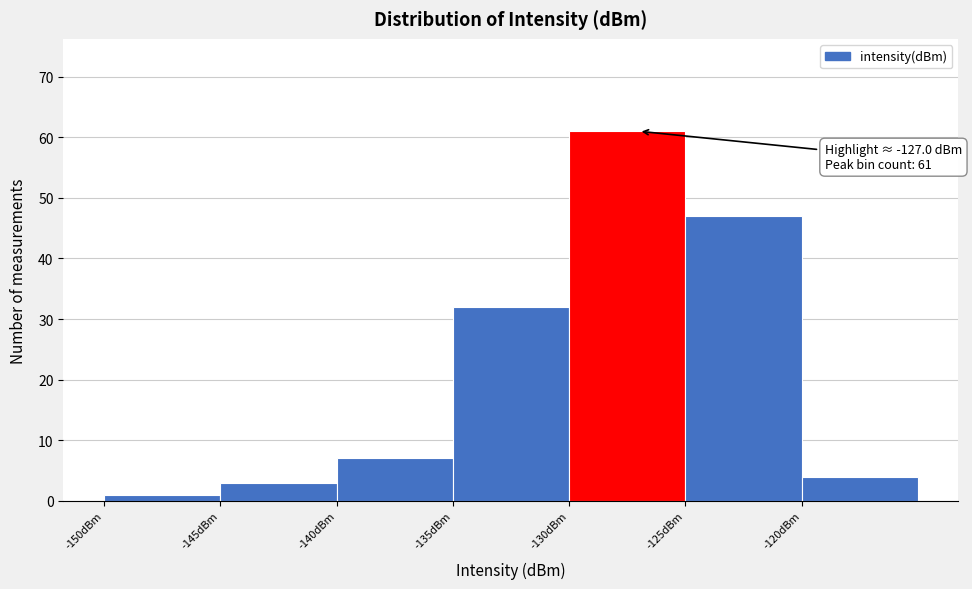

Which range on the x-axis has the tallest bar?

-130 to -125